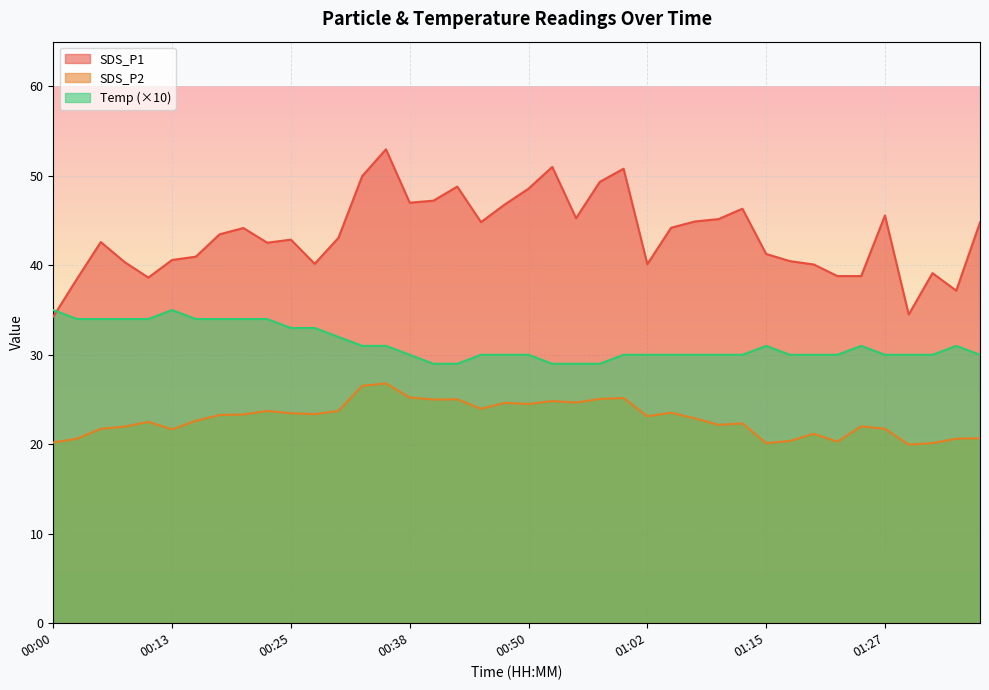

What is the label of the 10th point from the right?

01:15